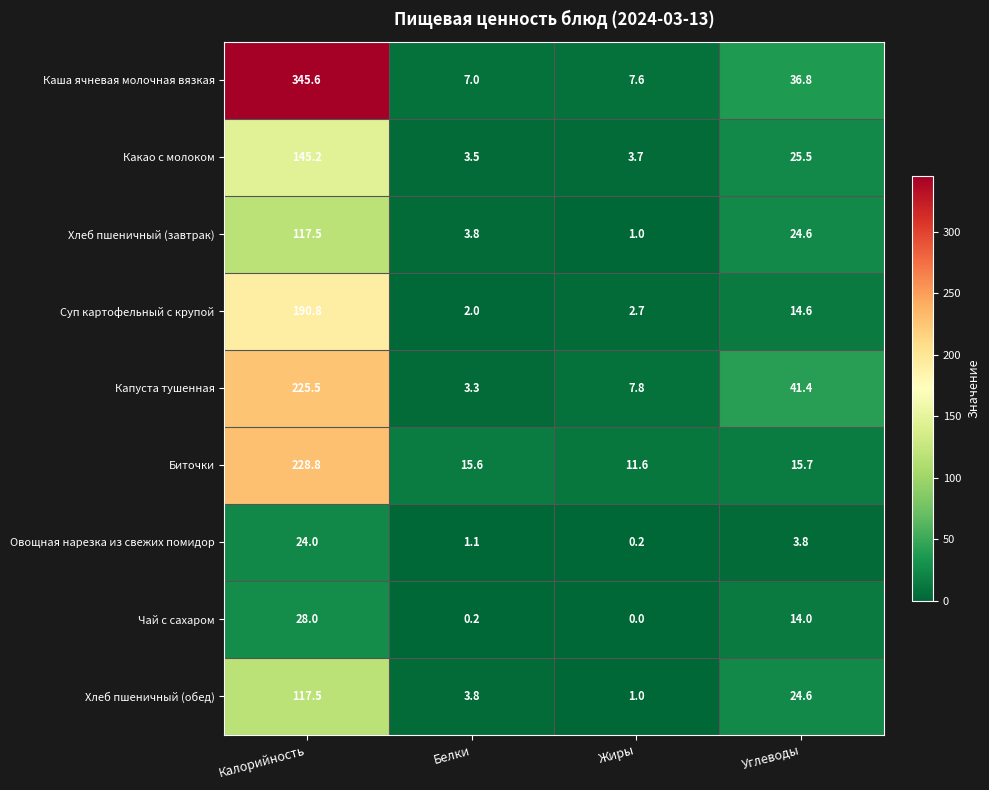

How many series are shown in this chart?

9